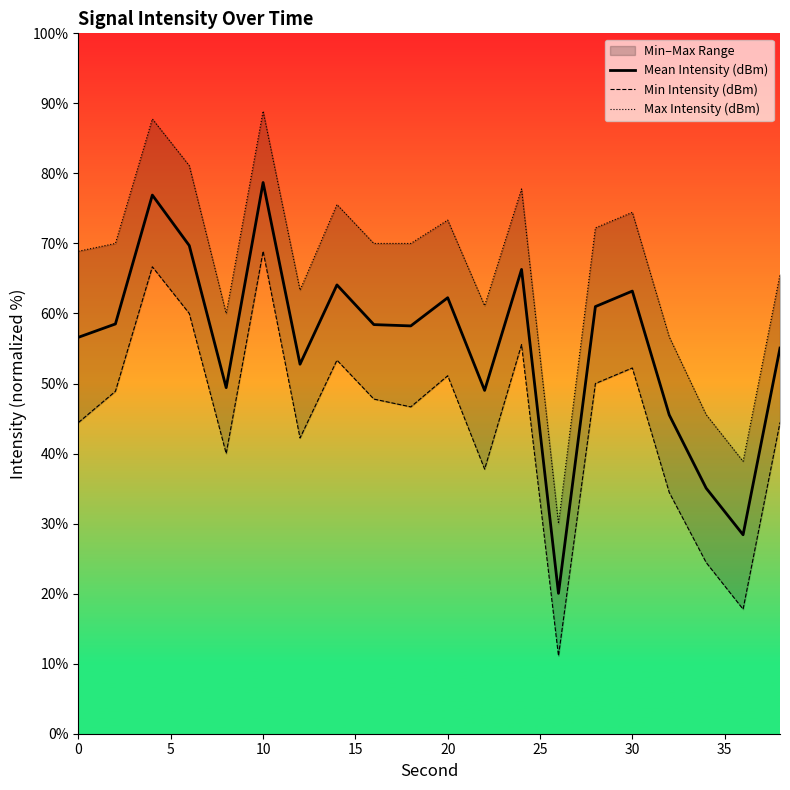

The value of Mean Intensity (dBm) at 30 is 98.8. True or false?

False